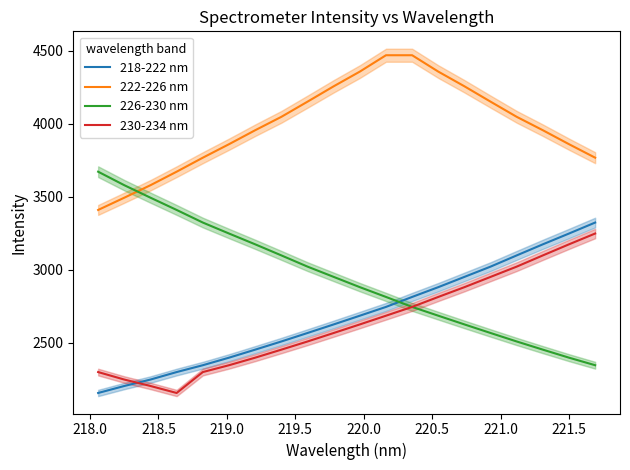

What is the difference between the maximum and minimum values in the 230-234 nm series?

1090.8